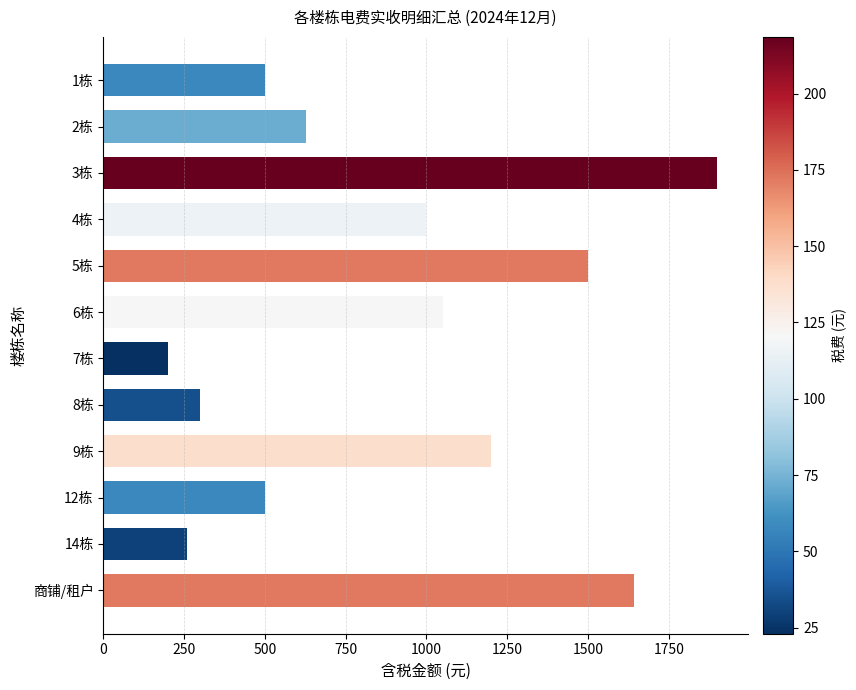

What is the change in value from 8栋 to 12栋?

+200.0